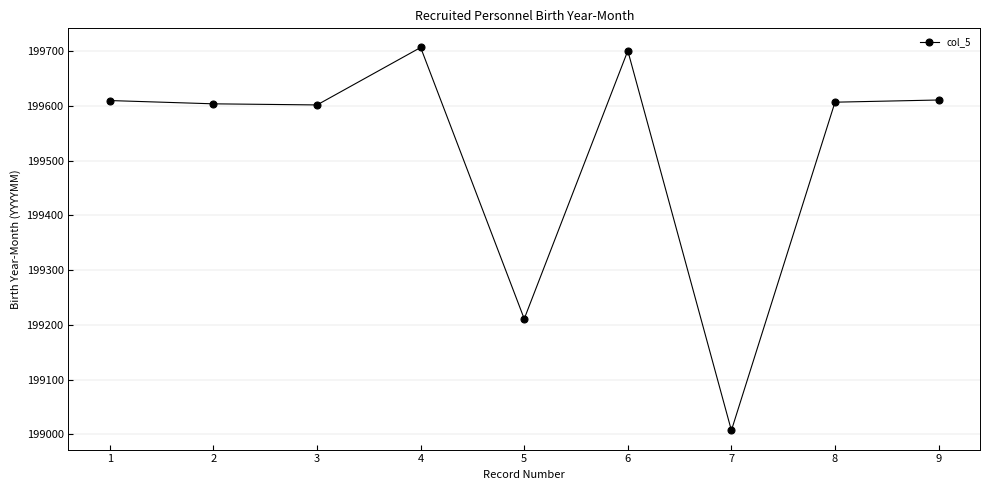

Between 9 and 7, which is larger?

9